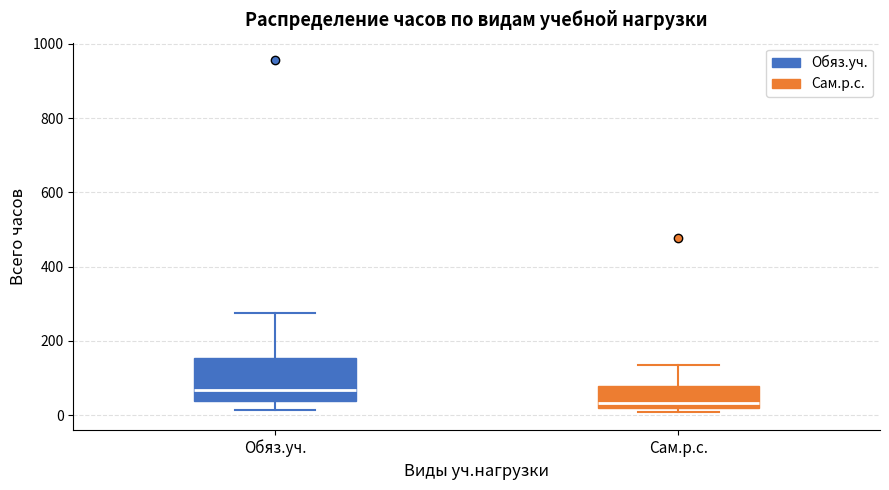

Reading left to right, transcribe this box plot: for each box, give where its median line is, the range the box spans, and where its two whiskers end, as read against the y-axis. The values are not printed on the chart, so give them approximately, as read against the axis.

Обяз.уч.: median 60, box 40 to 160, whiskers 20 to 280
Сам.р.с.: median 40, box 20 to 80, whiskers 0 to 140